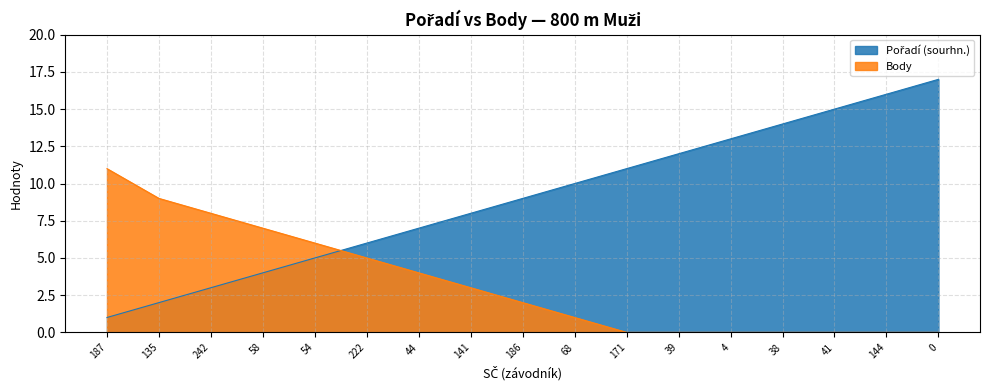

How many values in the Pořadí (sourhn.) series are below 9?

8